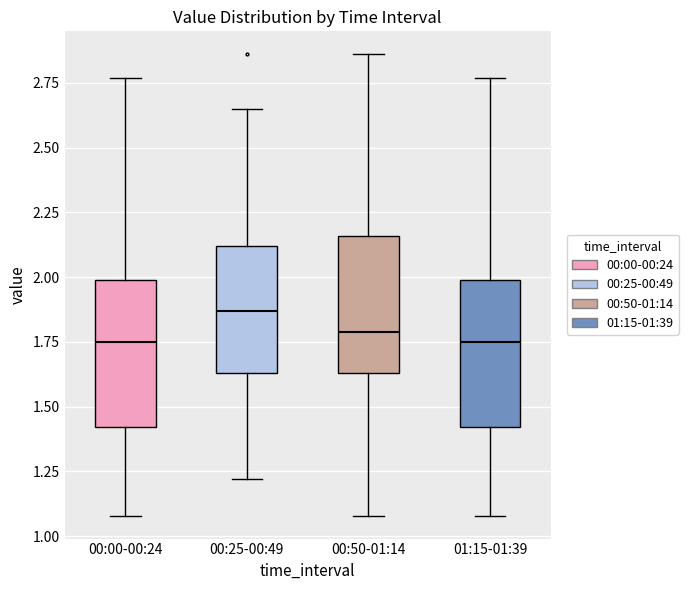

Reading left to right, read every box against the y-axis: the position of its median line, the range the box covers, and the ends of its whiskers. The values are not printed on the chart, so give them approximately, as read against the axis.

00:00-00:24: median 1.75, box 1.40 to 2.00, whiskers 1.10 to 2.75
00:25-00:49: median 1.85, box 1.65 to 2.10, whiskers 1.20 to 2.65
00:50-01:14: median 1.80, box 1.65 to 2.15, whiskers 1.10 to 2.85
01:15-01:39: median 1.75, box 1.40 to 2.00, whiskers 1.10 to 2.75